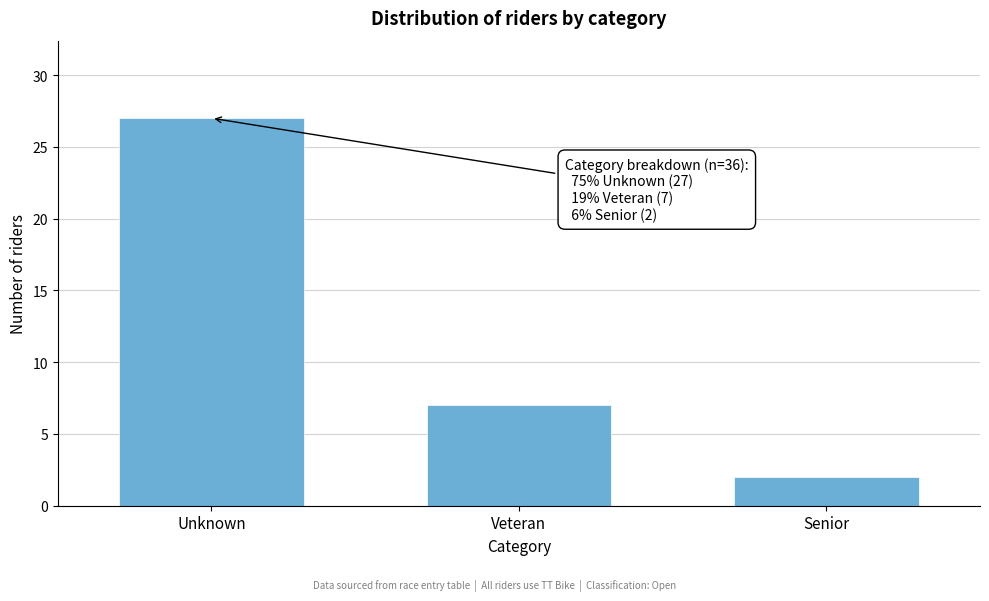

Reading left to right, list all the values displayed in this chart.

27	7	2